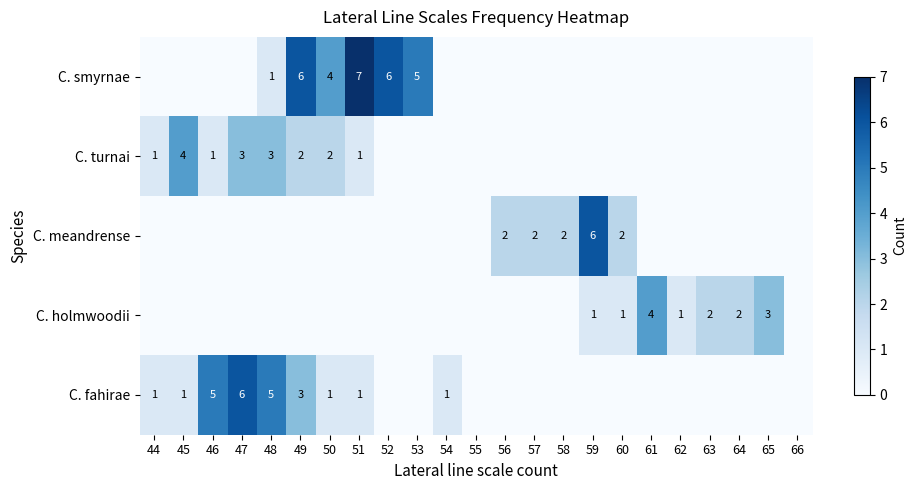

True or false: C. turnai has a value of 1 at 49.

False